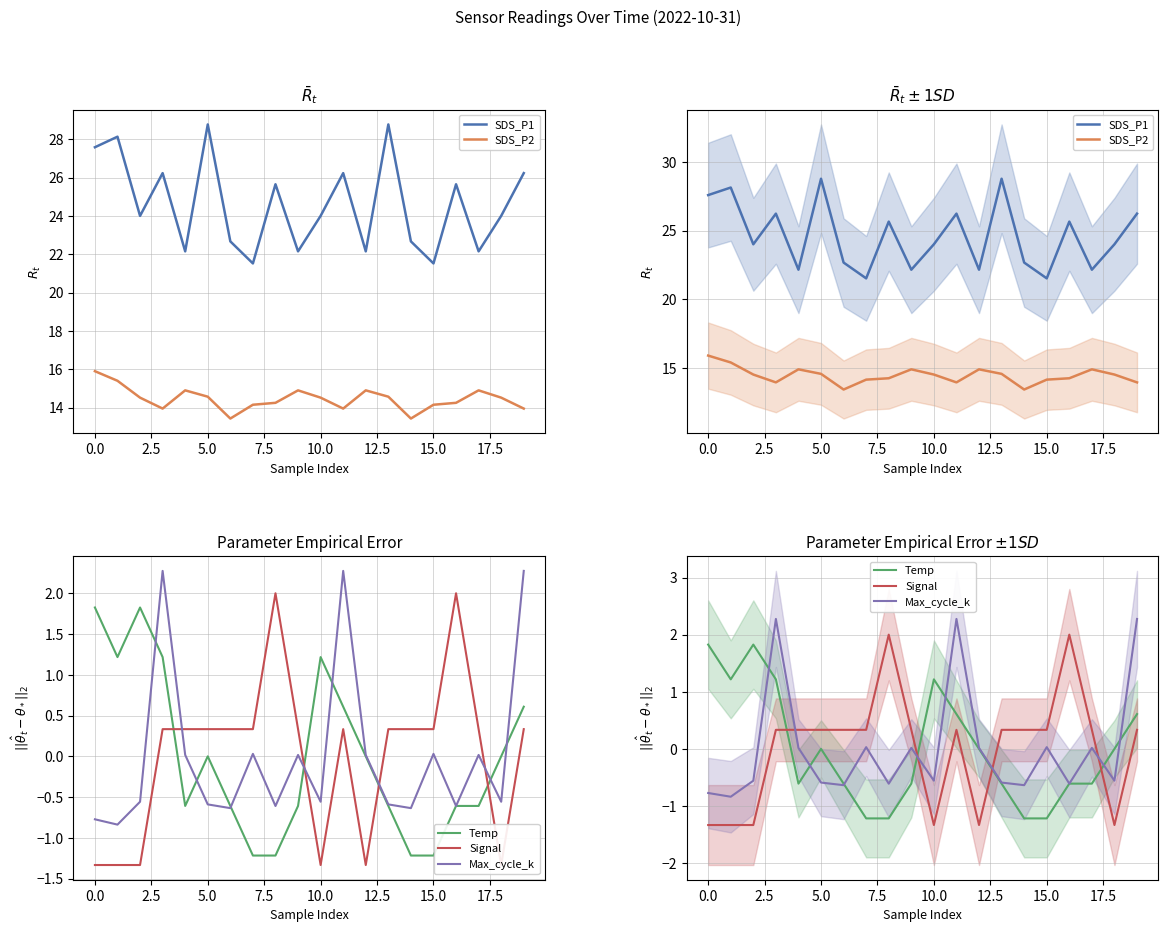

Which series changed the most between 17 and 18?

SDS_P1